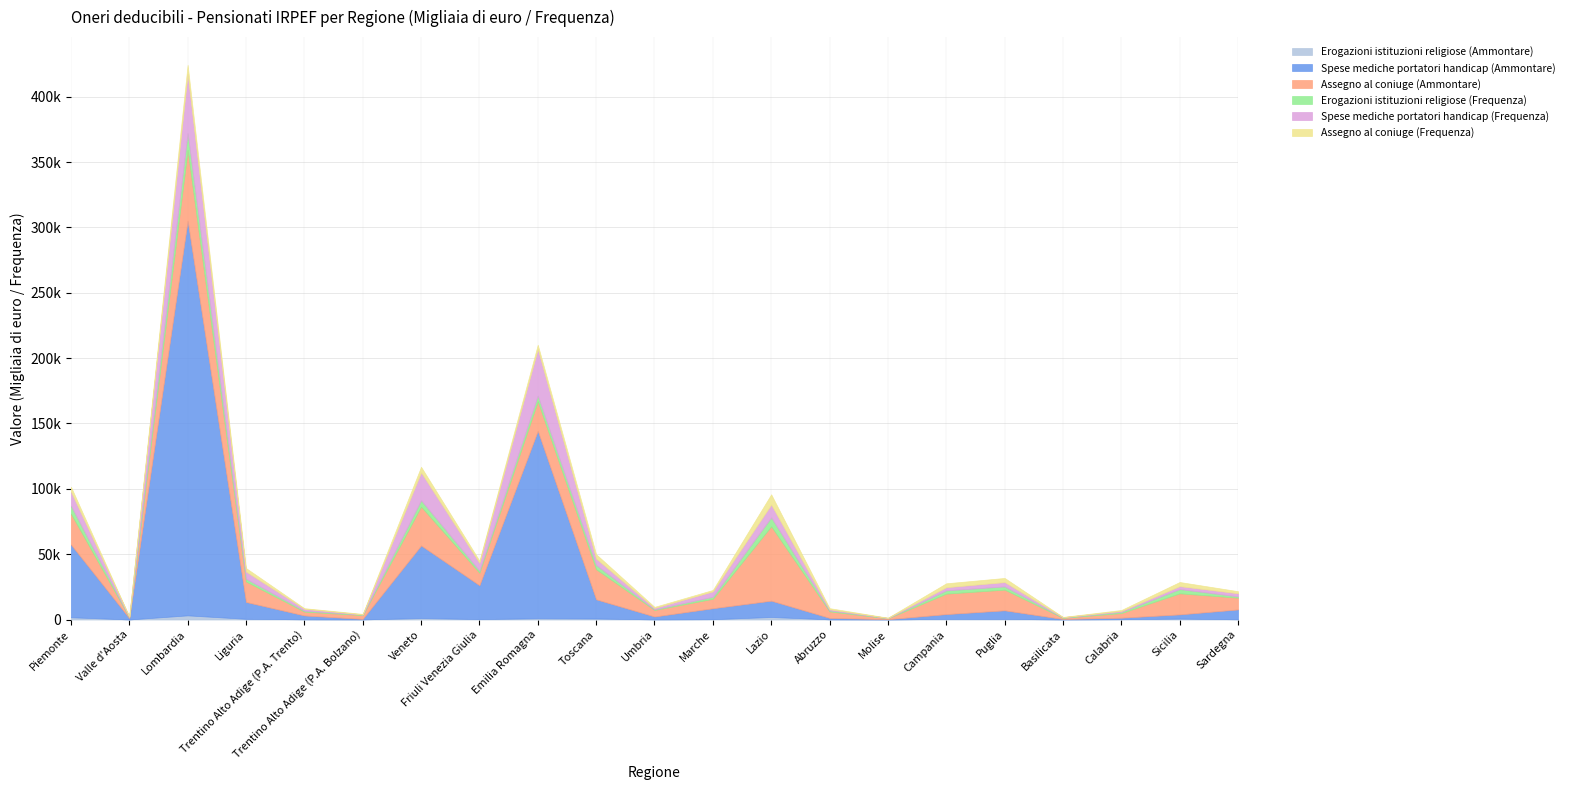

How many intersections are there between Erogazioni istituzioni religiose (Frequenza) and Spese mediche portatori handicap (Frequenza)?

6